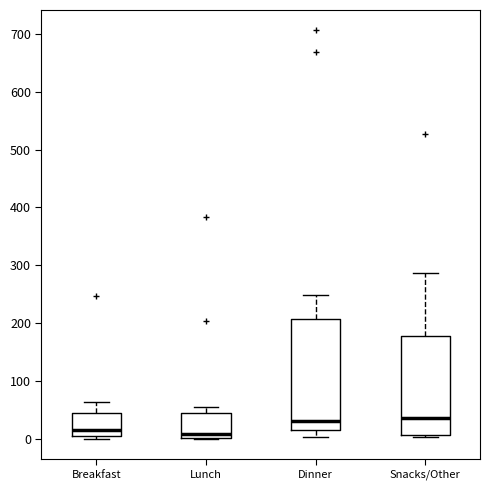

Where does the median line of the box for Breakfast sit on the y-axis? The values are not printed on the chart, so give them approximately, as read against the axis.

20